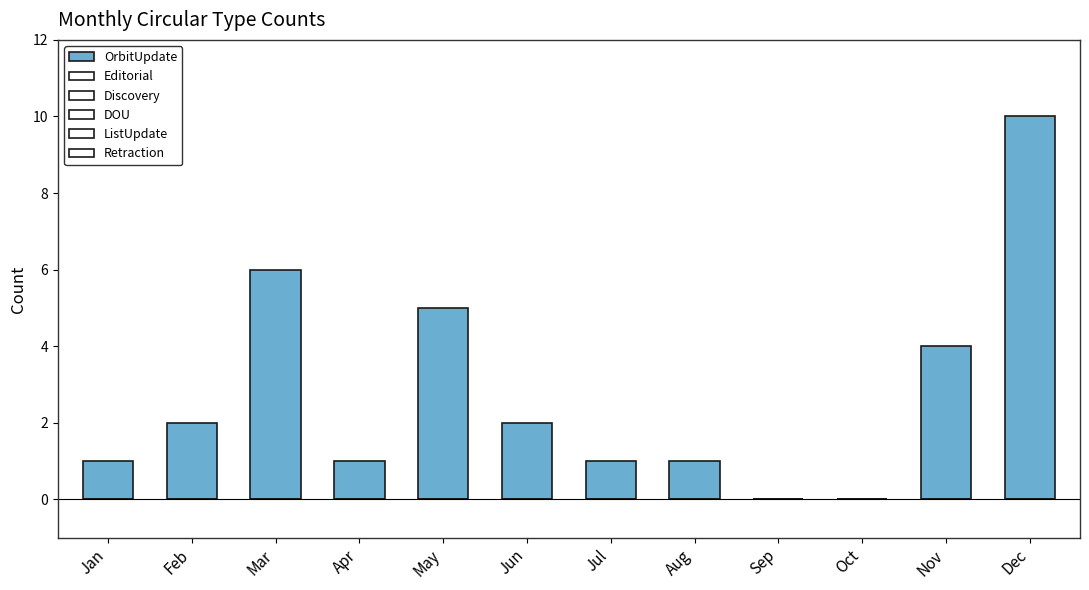

Are the bars horizontal?

No